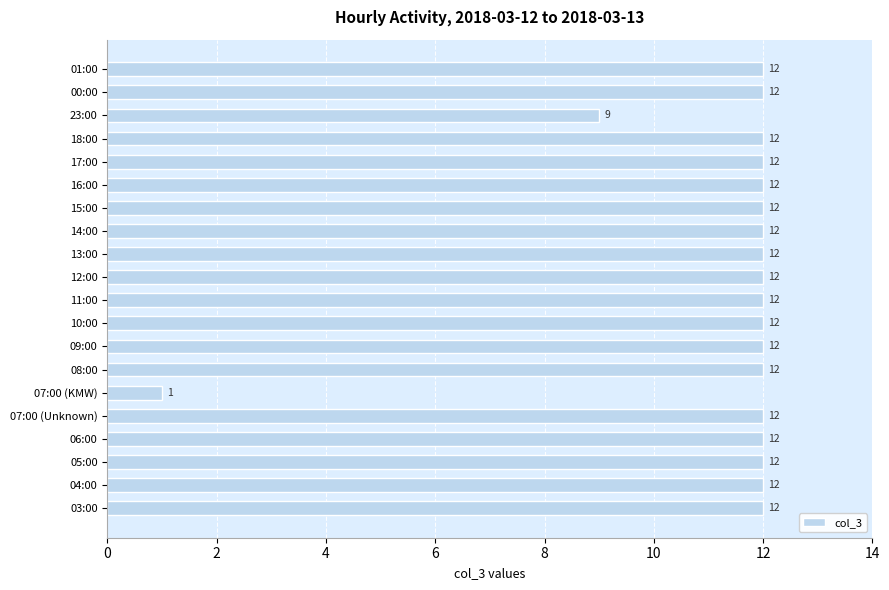

What is the ratio of the value at 01:00 to the value at 10:00?

1.0